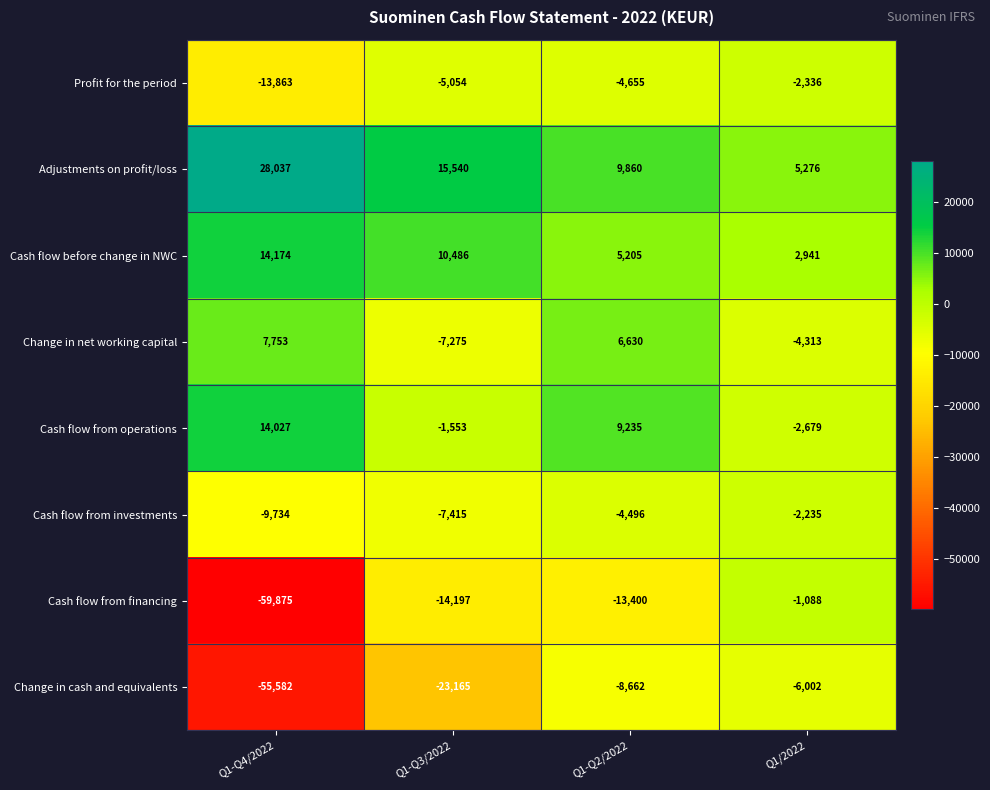

Is it true that Profit for the period equals -5054 at Q1-Q3/2022?

True